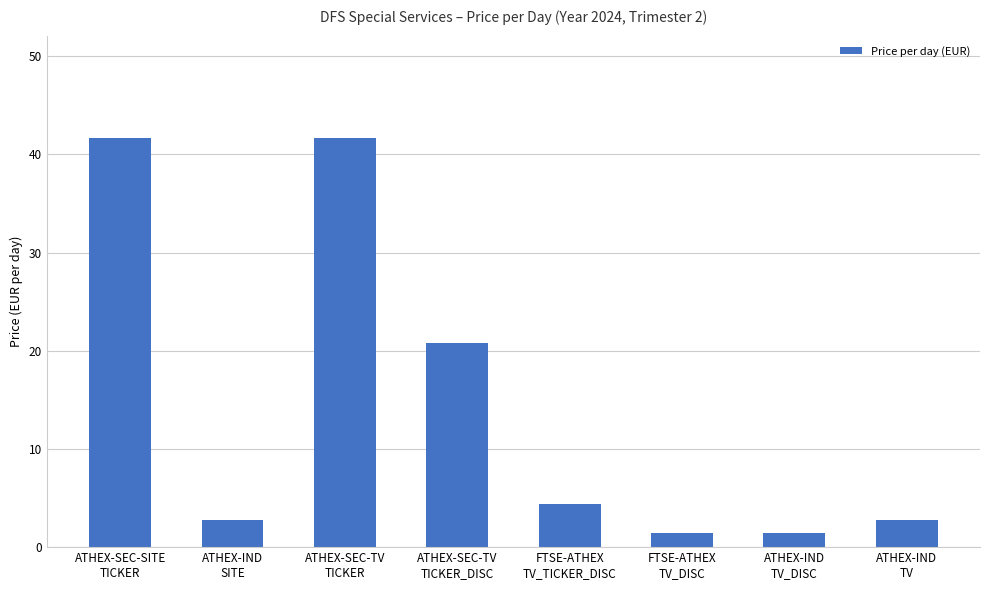

What position from the left is ATHEX-IND
SITE?

2